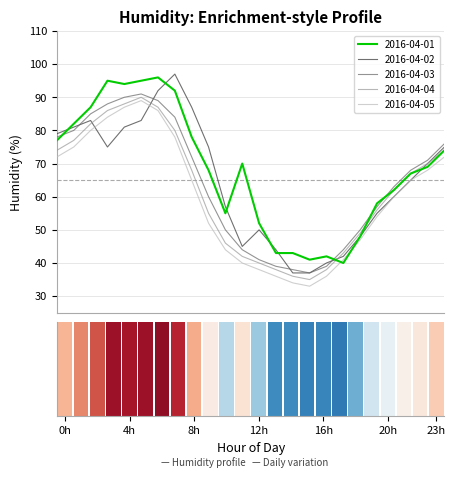

What is the value of the 2016-04-04 bar at the 2nd from the left?

77